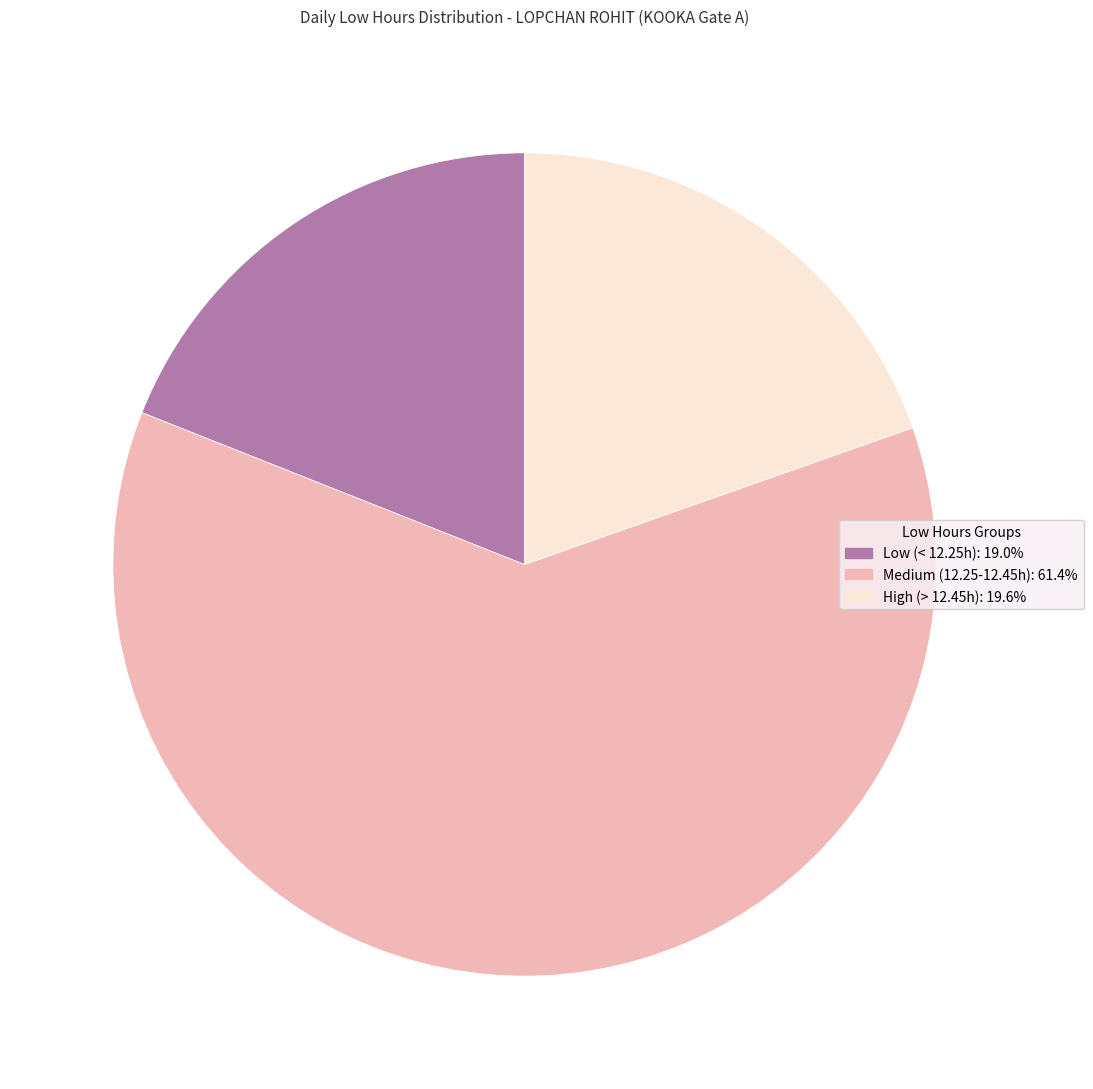

Does any single category account for the majority?

Yes